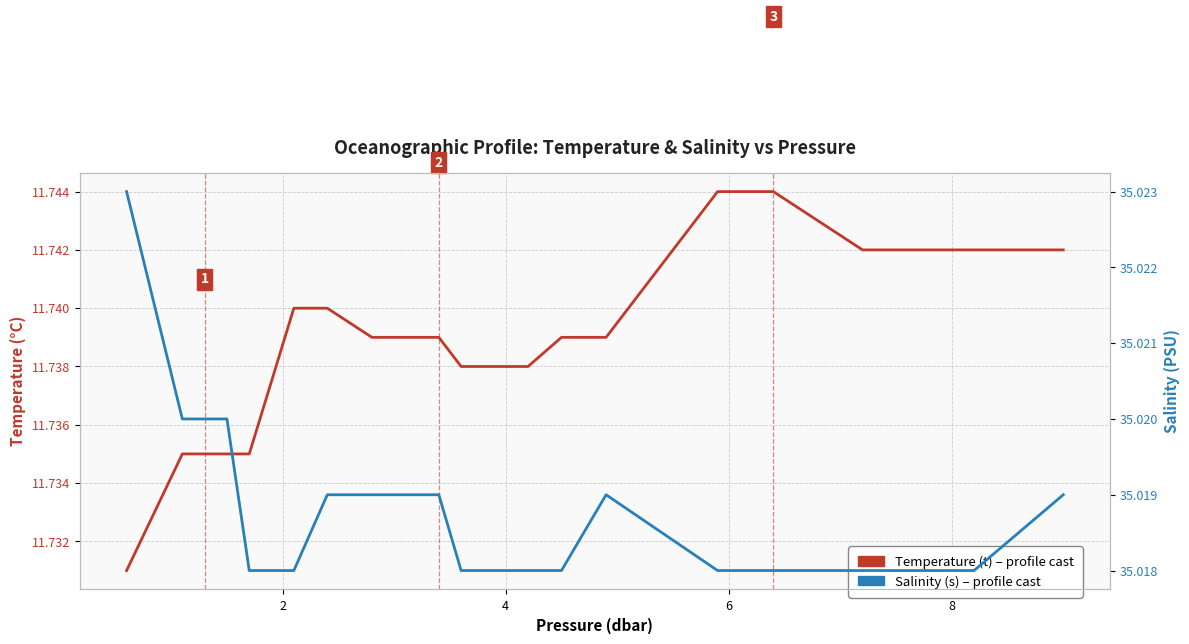

Reading left to right, list all the values displayed in this chart.

Temperature (t): 11.7	11.7	11.7	11.7	11.7	11.7	11.7	11.7	11.7	11.7	11.7	11.7	11.7	11.7	11.7	11.7	11.7	11.7	11.7	11.7
Salinity (s): 35.0	35.0	35.0	35.0	35.0	35.0	35.0	35.0	35.0	35.0	35.0	35.0	35.0	35.0	35.0	35.0	35.0	35.0	35.0	35.0